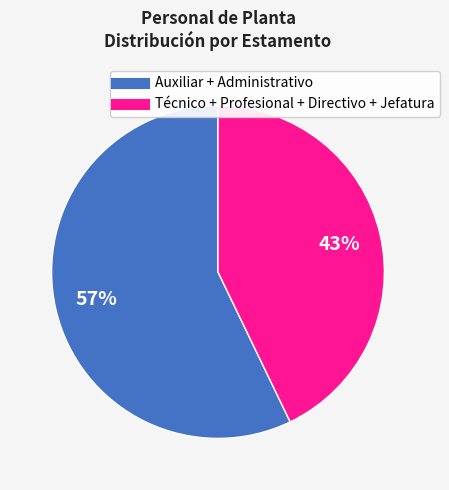

Is there any slice that represents more than half of the pie?

Yes